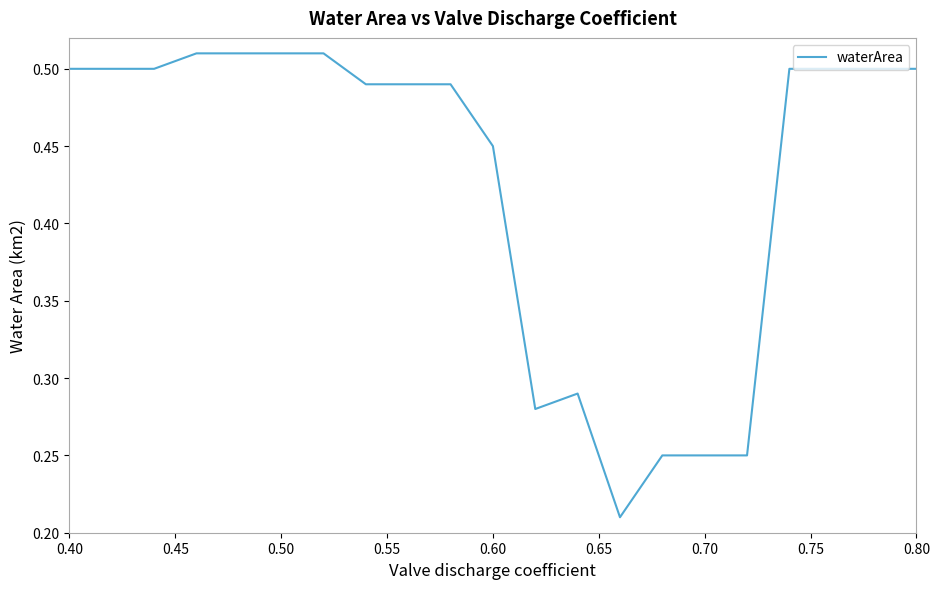

Is this an area chart (filled region under the line)?

No